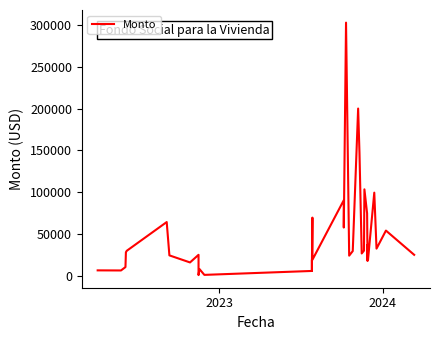

What is the minimum value shown in the chart?

737.3